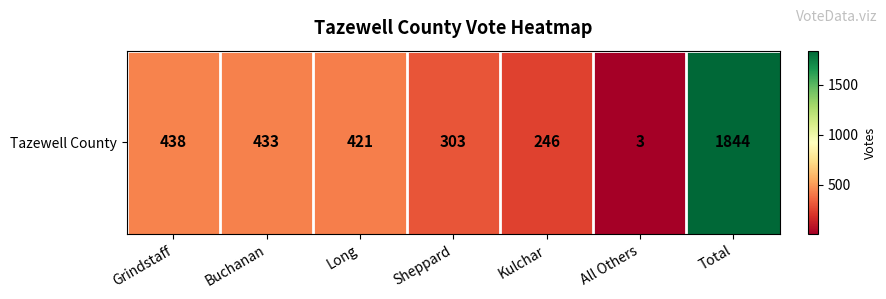

What is the greatest value displayed?

1844